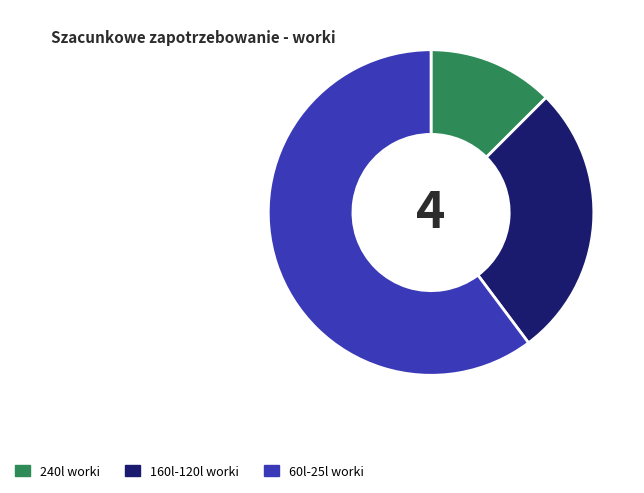

The 60l-25l worki slice represents 60% of the pie. True or false?

True